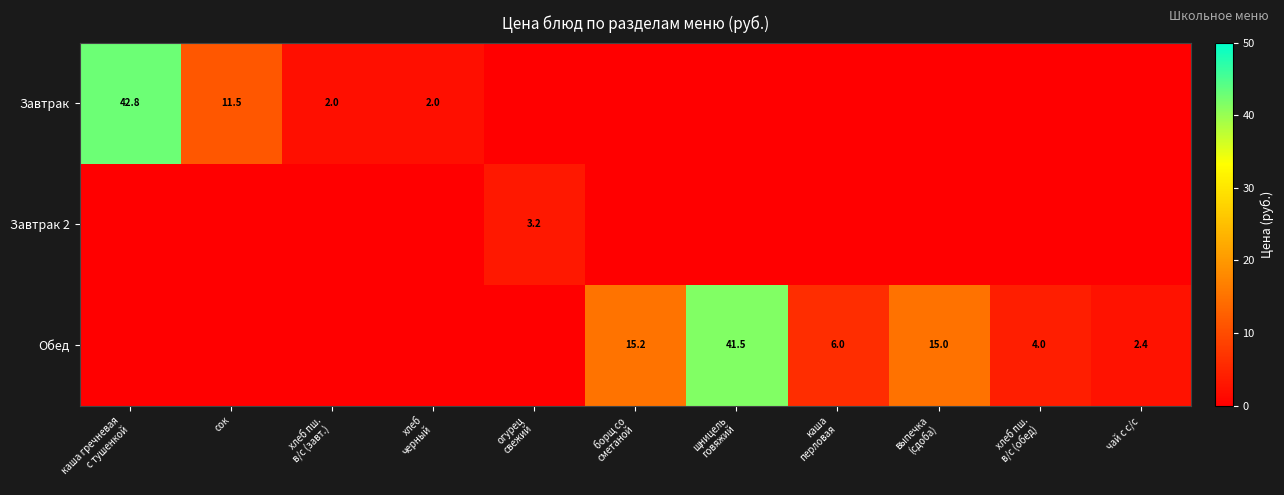

True or false: Обед has a value of 10.7 at каша перловая.

False